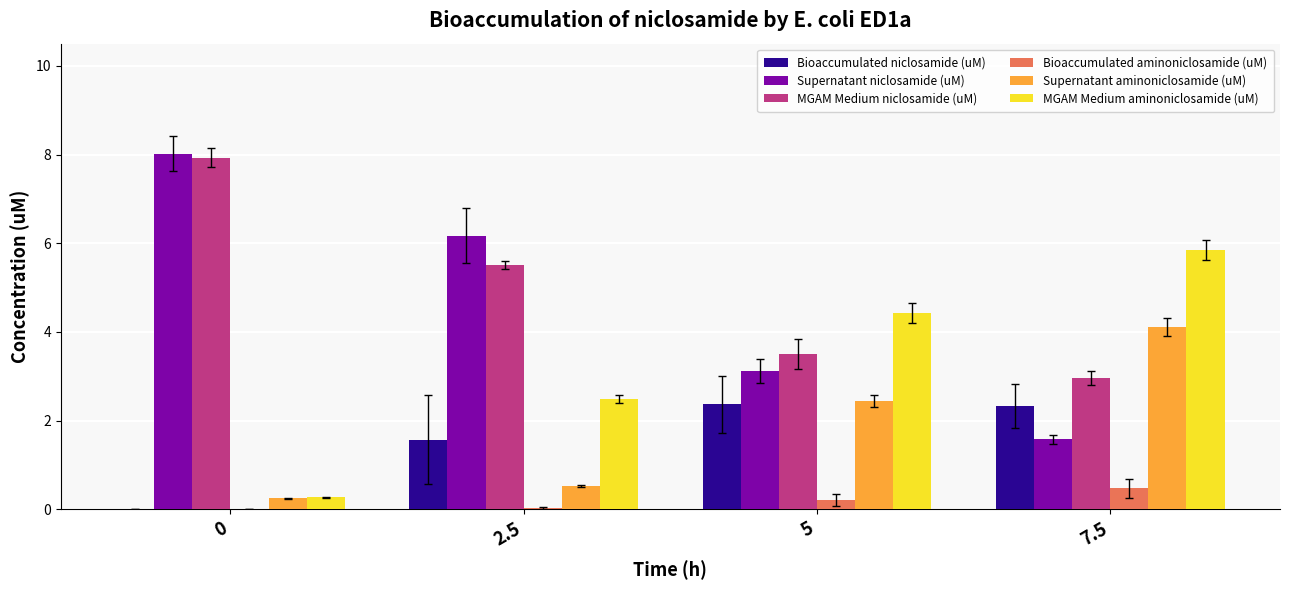

What is the difference between the Supernatant niclosamide (uM) values at 2.5 and 7.5?

4.6